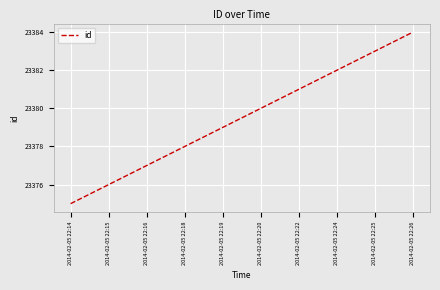

What is the greatest value displayed?

23384